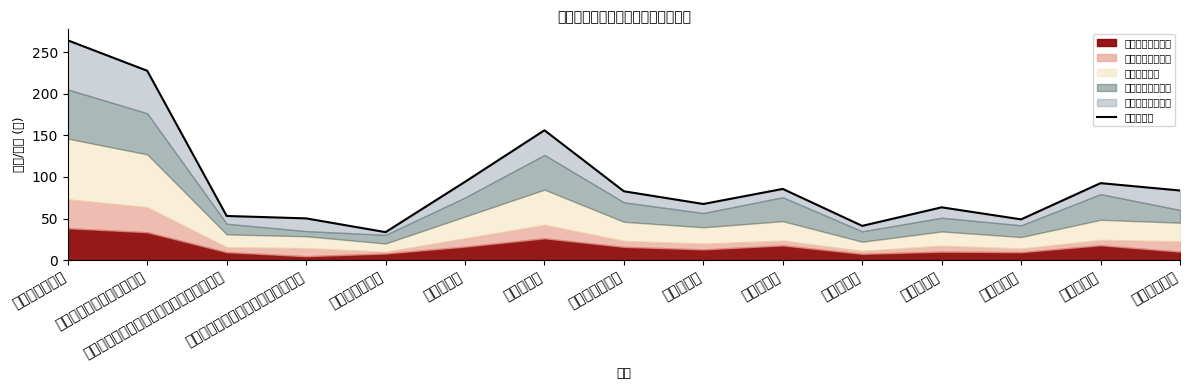

How many values exceed 82?

8